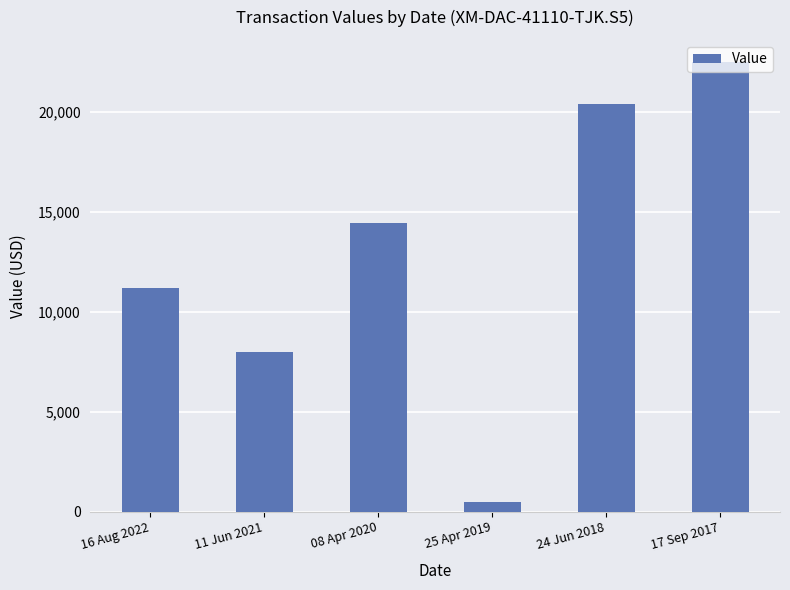

True or false: the data shows 32830 at 24 Jun 2018.

False